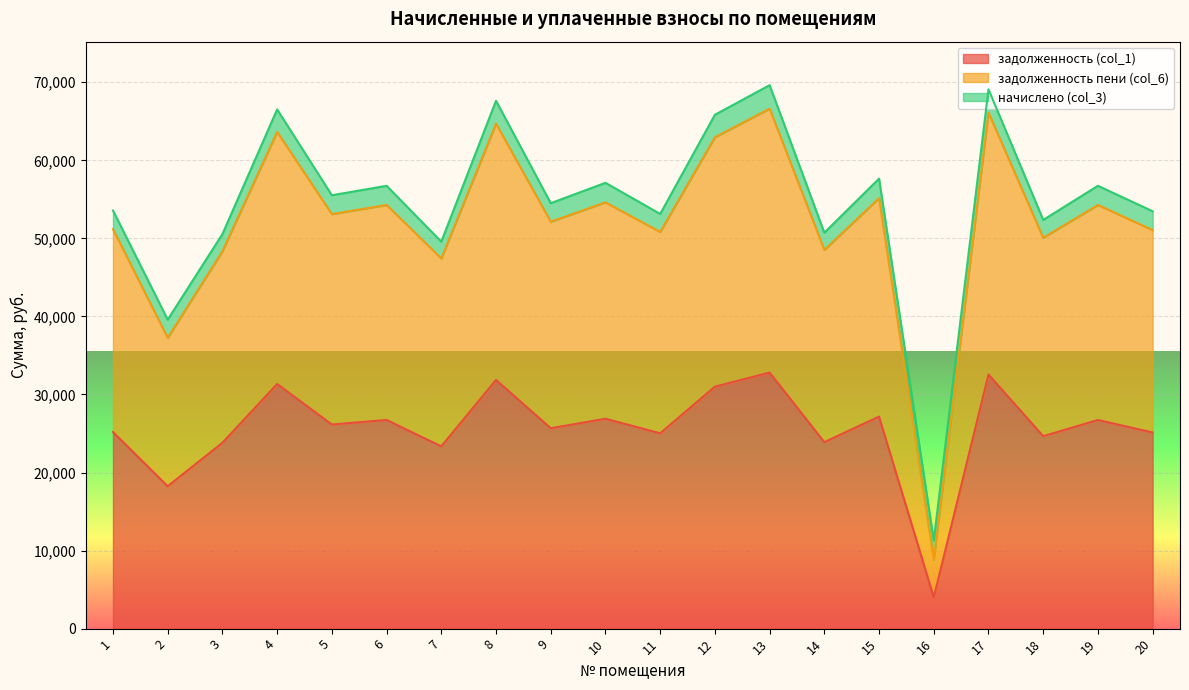

At which category is the sum across all series the highest?

13